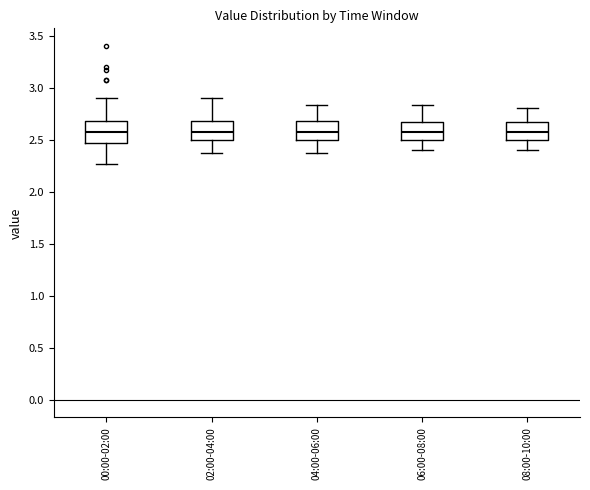

Where is the upper edge of the box for 02:00-04:00 on the y-axis? The values are not printed on the chart, so give them approximately, as read against the axis.

2.70